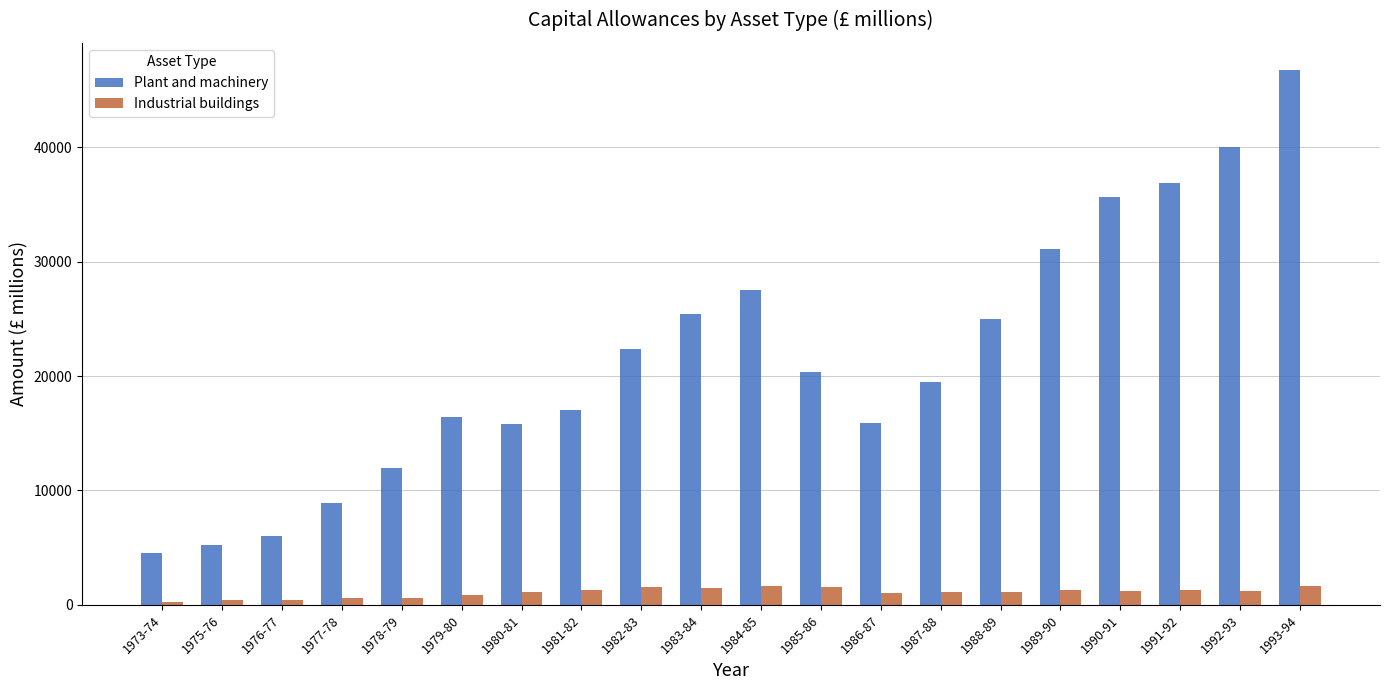

At which label does Plant and machinery first exceed 20330?

1982-83